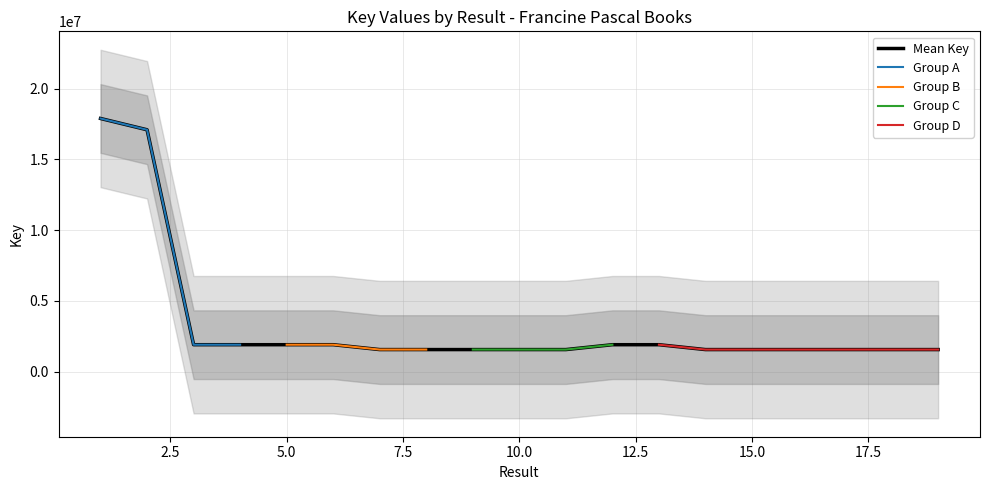

What is the difference between the maximum and minimum values?

16345771